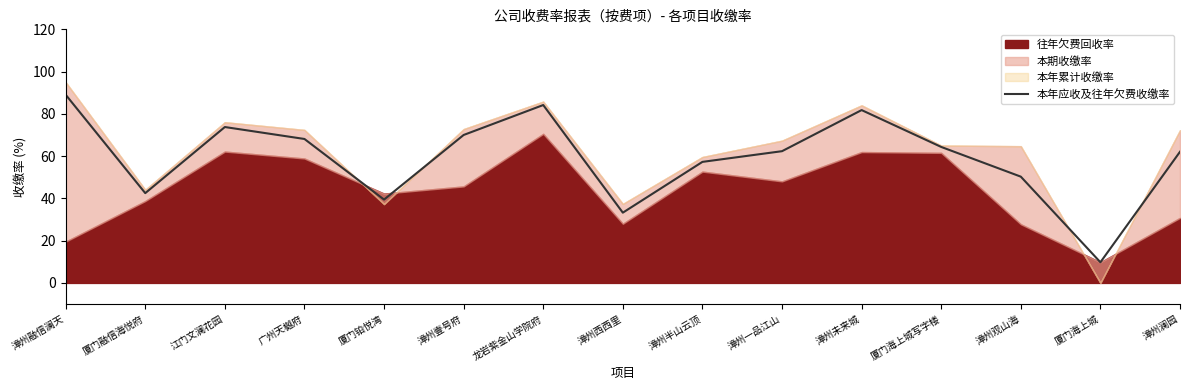

Is it true that the value at 厦门海上城 is 4.4?

False